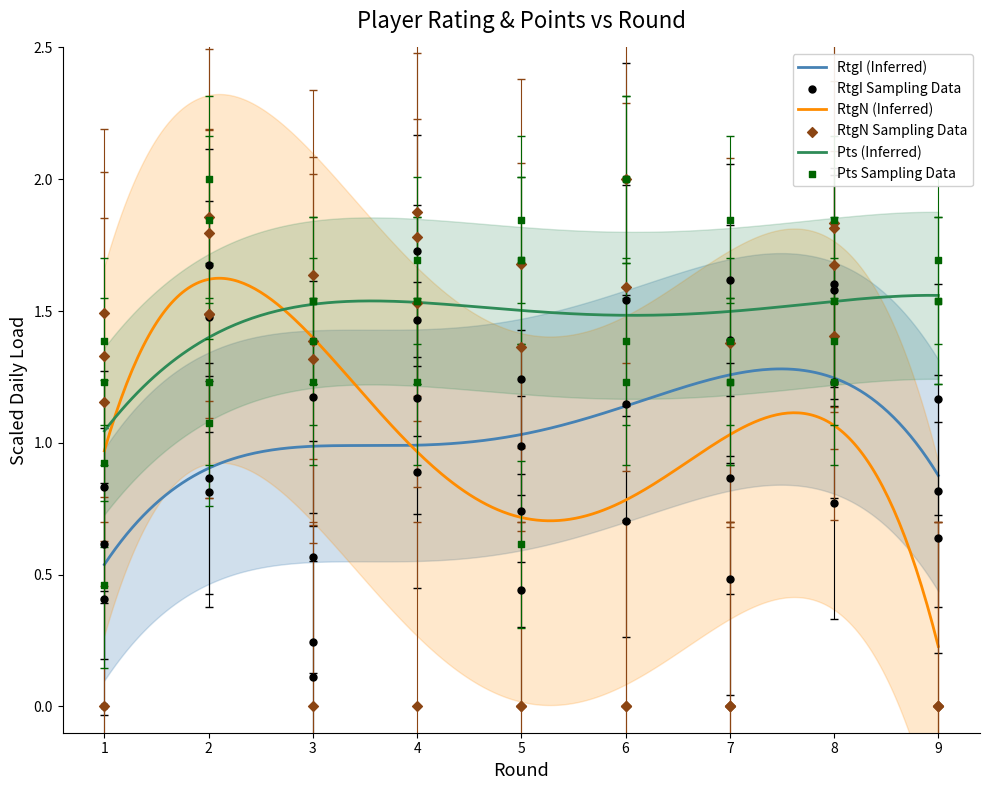

What are all the series names shown in the legend?

RtgI, RtgN, Pts